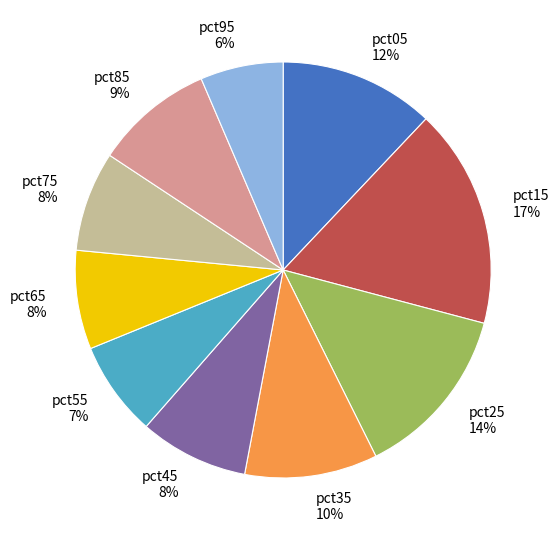

Approximately how many times larger is the value at pct15 compared to pct05?

1.4